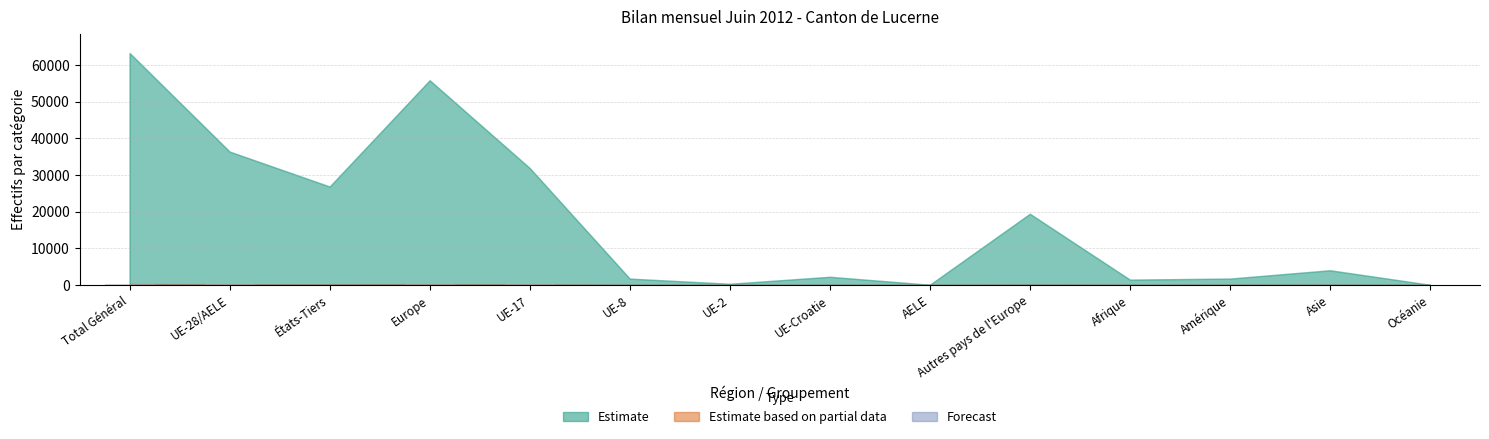

What is the sum of all values?

1292